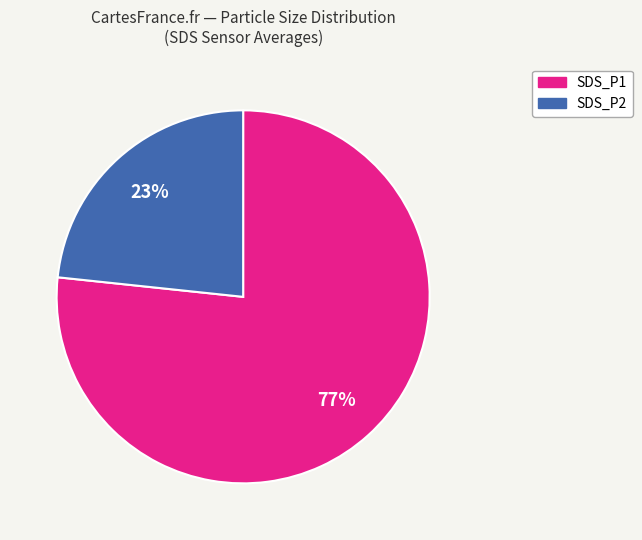

To the nearest percent, what portion does SDS_P2 represent?

23%